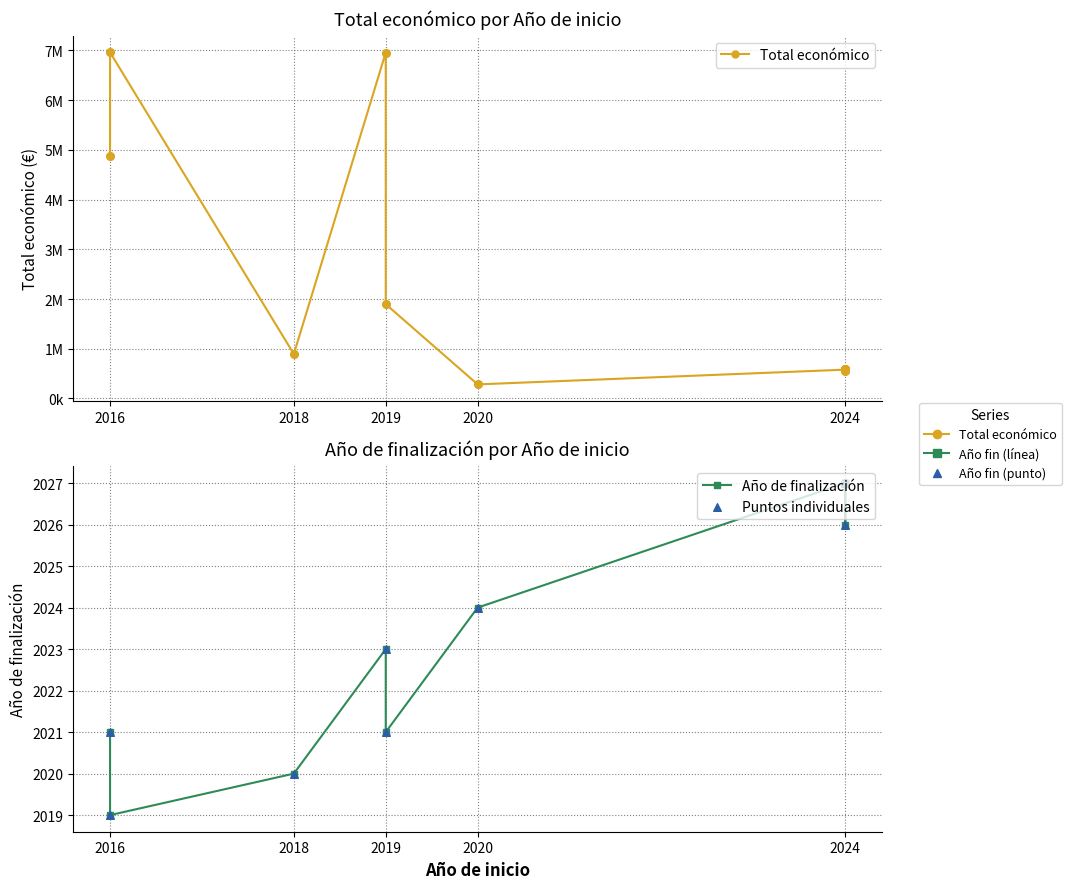

What are all the series names shown in the legend?

Total económico, Año de finalización, Puntos individuales